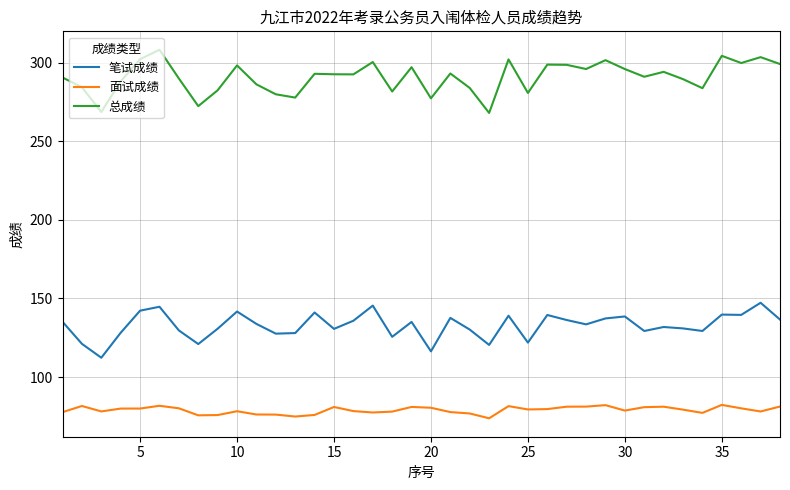

What is the greatest value displayed?

308.1